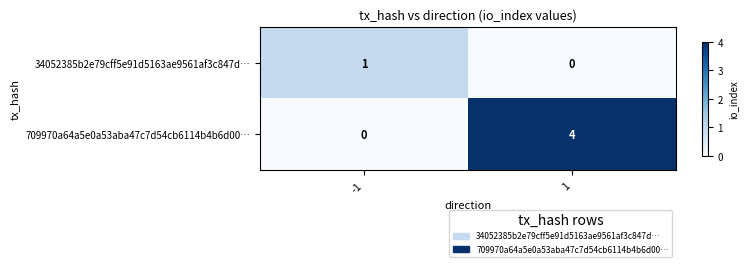

Reading left to right, what are all the values shown in this chart?

34052385b2e79cff5e91d5163ae9561af3c847d…: -1=1	1=0
709970a64a5e0a53aba47c7d54cb6114b4b6d00…: -1=0	1=4